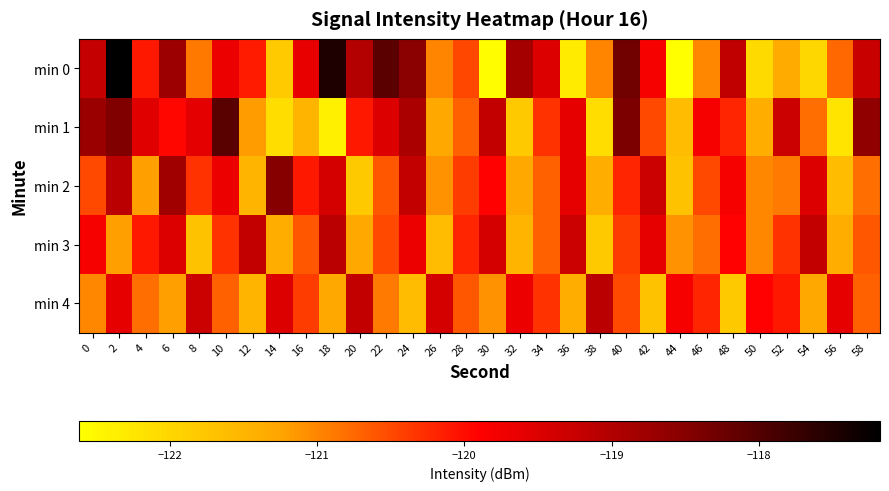

Reading right to left, what are all the values shown in this chart?

min 0: 58=-119.3	56=-120.8	54=-122.0	52=-121.3	50=-122.1	48=-119.2	46=-121.0	44=-122.6	42=-119.8	40=-118.3	38=-121.0	36=-122.3	34=-119.5	32=-118.9	30=-122.6	28=-120.5	26=-121.0	24=-118.5	22=-118.1	20=-119.0	18=-117.5	16=-119.6	14=-121.8	12=-120.1	10=-119.7	8=-120.9	6=-118.8	4=-120.1	2=-117.2	0=-119.2
min 1: 58=-118.6	56=-122.2	54=-120.8	52=-119.3	50=-121.4	48=-120.2	46=-119.8	44=-121.6	42=-120.5	40=-118.4	38=-122.1	36=-119.6	34=-120.3	32=-121.8	30=-119.2	28=-120.7	26=-121.3	24=-118.9	22=-119.5	20=-120.1	18=-122.4	16=-121.5	14=-122.1	12=-121.2	10=-118.1	8=-119.6	6=-119.9	4=-119.5	2=-118.4	0=-118.7
min 2: 58=-120.8	56=-121.6	54=-119.5	52=-120.9	50=-121.0	48=-119.8	46=-120.5	44=-121.7	42=-119.3	40=-120.2	38=-121.4	36=-119.6	34=-120.7	32=-121.3	30=-119.9	28=-120.4	26=-121.1	24=-119.2	22=-120.6	20=-121.8	18=-119.4	16=-120.1	14=-118.5	12=-121.5	10=-119.7	8=-120.3	6=-118.8	4=-121.2	2=-119.1	0=-120.5
min 3: 58=-120.6	56=-121.4	54=-119.2	52=-120.3	50=-121.0	48=-119.9	46=-120.8	44=-121.1	42=-119.6	40=-120.4	38=-121.8	36=-119.3	34=-120.7	32=-121.5	30=-119.4	28=-120.2	26=-121.6	24=-119.7	22=-120.5	20=-121.3	18=-119.1	16=-120.6	14=-121.4	12=-119.2	10=-120.3	8=-121.7	6=-119.5	4=-120.1	2=-121.2	0=-119.8
min 4: 58=-120.7	56=-119.6	54=-121.3	52=-120.1	50=-119.9	48=-121.8	46=-120.2	44=-119.8	42=-121.7	40=-120.5	38=-119.1	36=-121.4	34=-120.3	32=-119.7	30=-121.1	28=-120.6	26=-119.4	24=-121.6	22=-120.9	20=-119.2	18=-121.3	16=-120.4	14=-119.5	12=-121.5	10=-120.7	8=-119.3	6=-121.2	4=-120.8	2=-119.6	0=-121.0